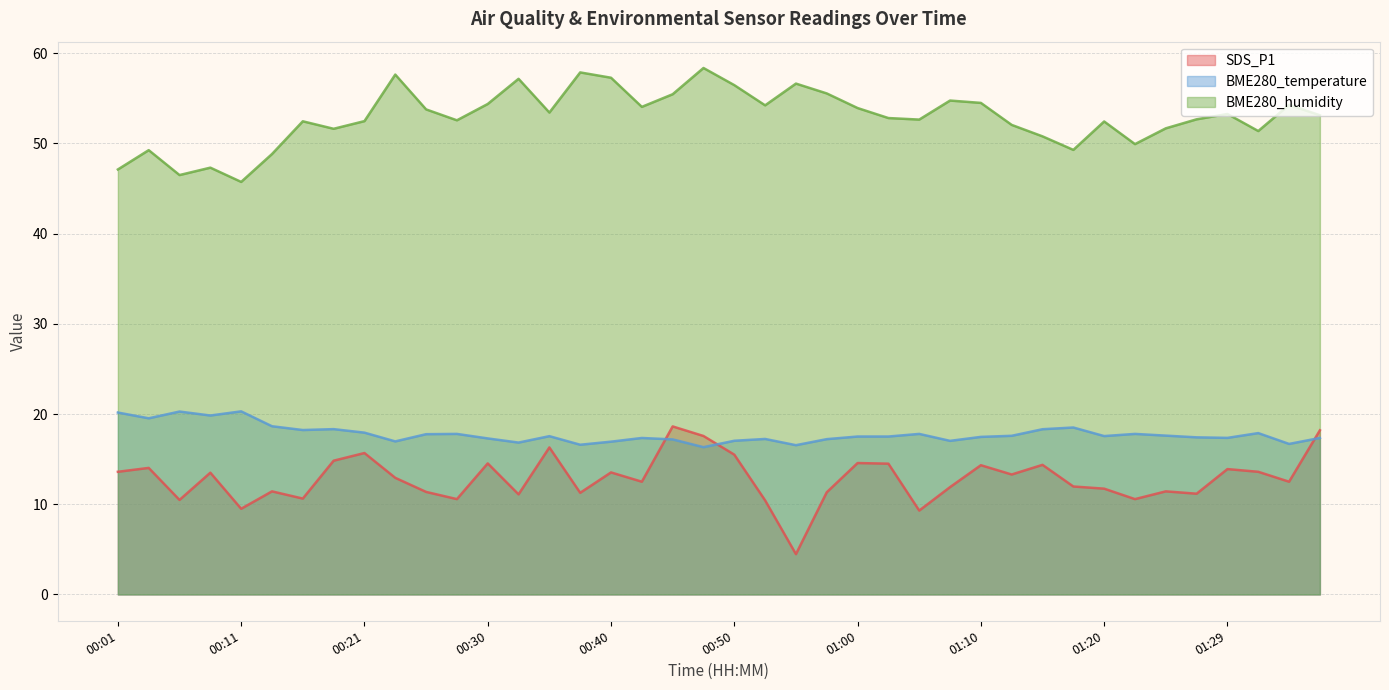

At 01:10, list the series in order from smallest to largest.

SDS_P1, BME280_temperature, BME280_humidity